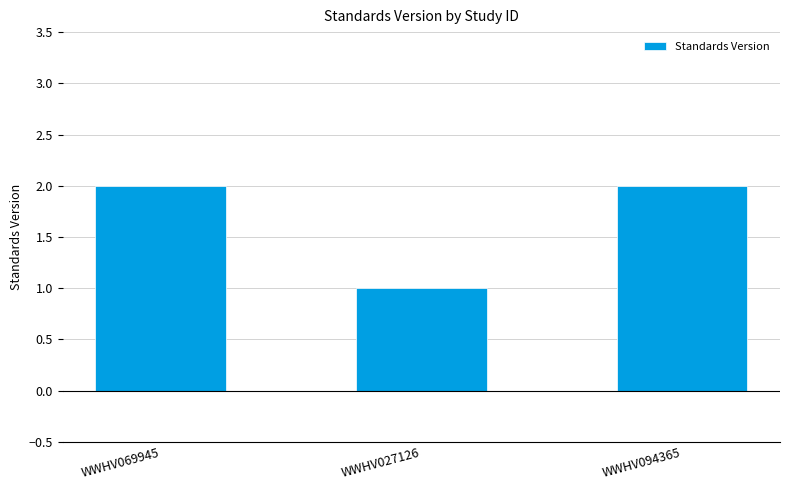

Which category has the lowest value across all series?

WWHV027126